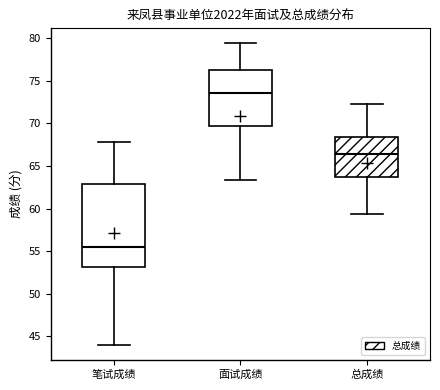

Reading left to right, transcribe this box plot: for each box, give where its median line is, the range the box spans, and where its two whiskers end, as read against the y-axis. The values are not printed on the chart, so give them approximately, as read against the axis.

笔试成绩: median 55.5, box 53.0 to 63.0, whiskers 44.0 to 68.0
面试成绩: median 73.5, box 69.5 to 76.5, whiskers 63.5 to 79.5
总成绩: median 66.5, box 63.5 to 68.5, whiskers 59.5 to 72.5